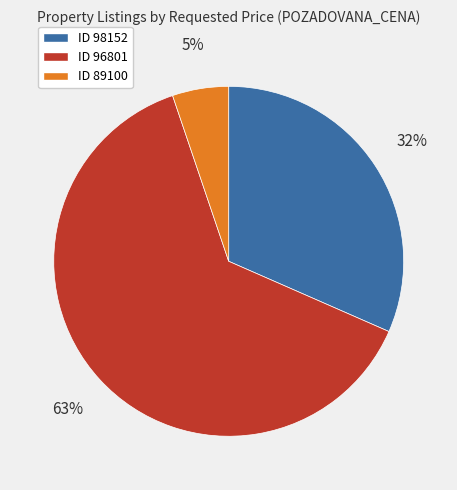

To the nearest percent, what is the difference between the largest and smallest slice percentages?

58%